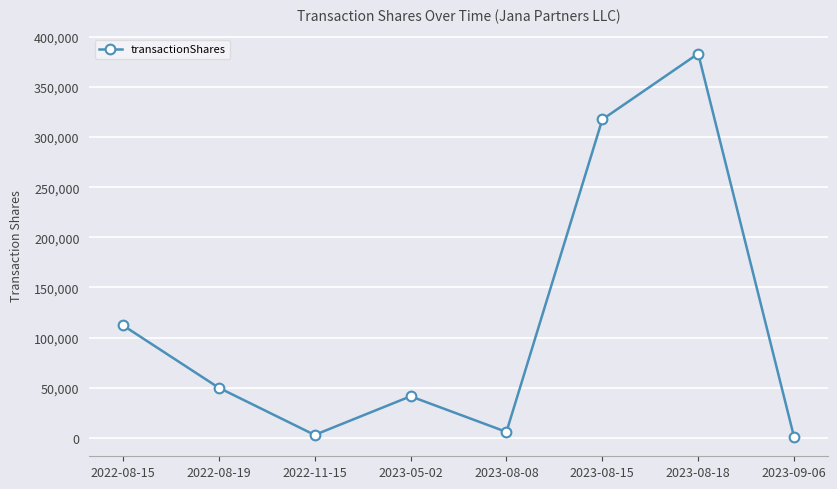

At which category does the chart reach its peak across all series?

2023-08-18